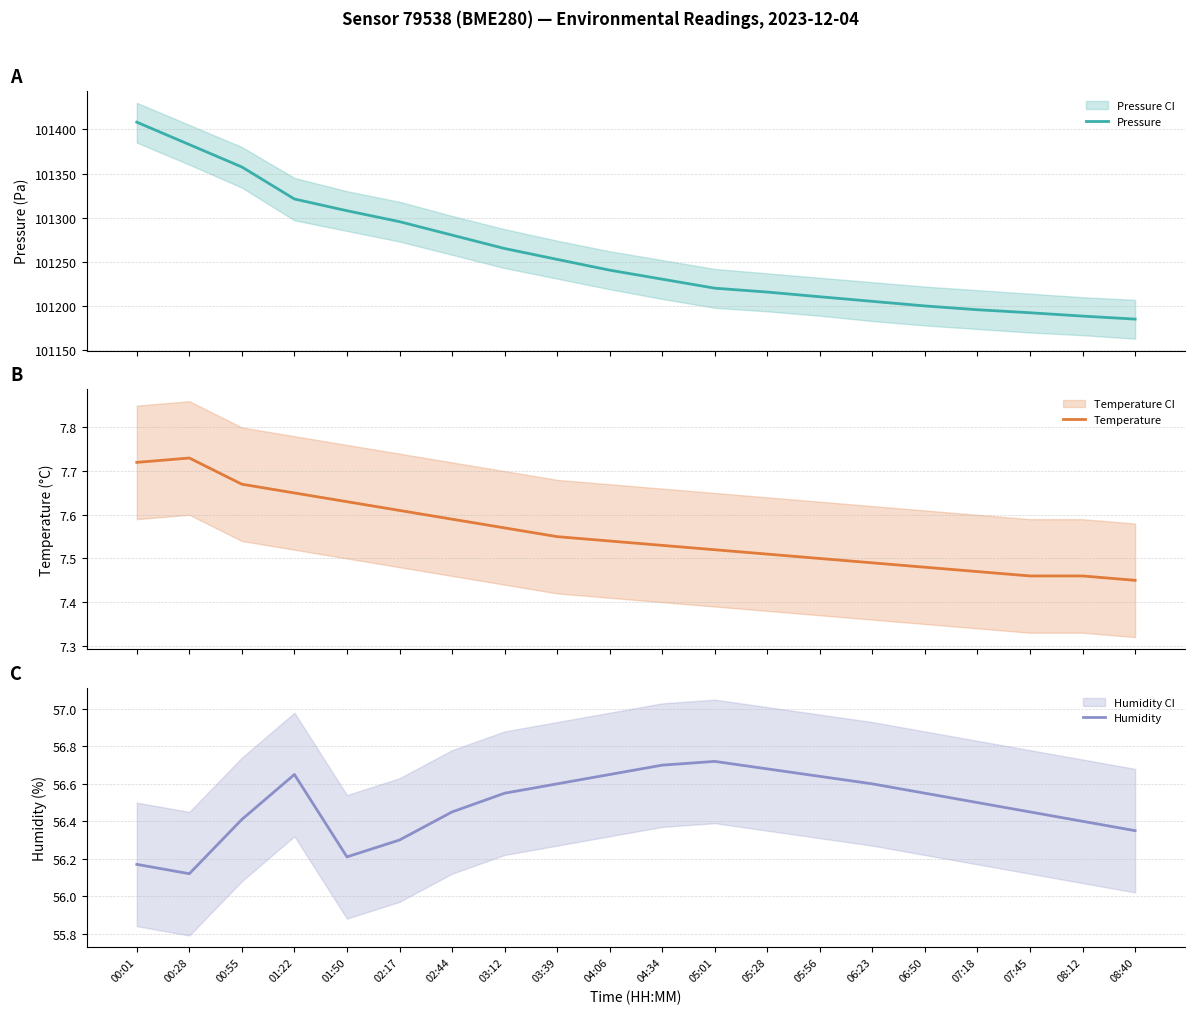

What is the label of the 15th point from the right?

02:17